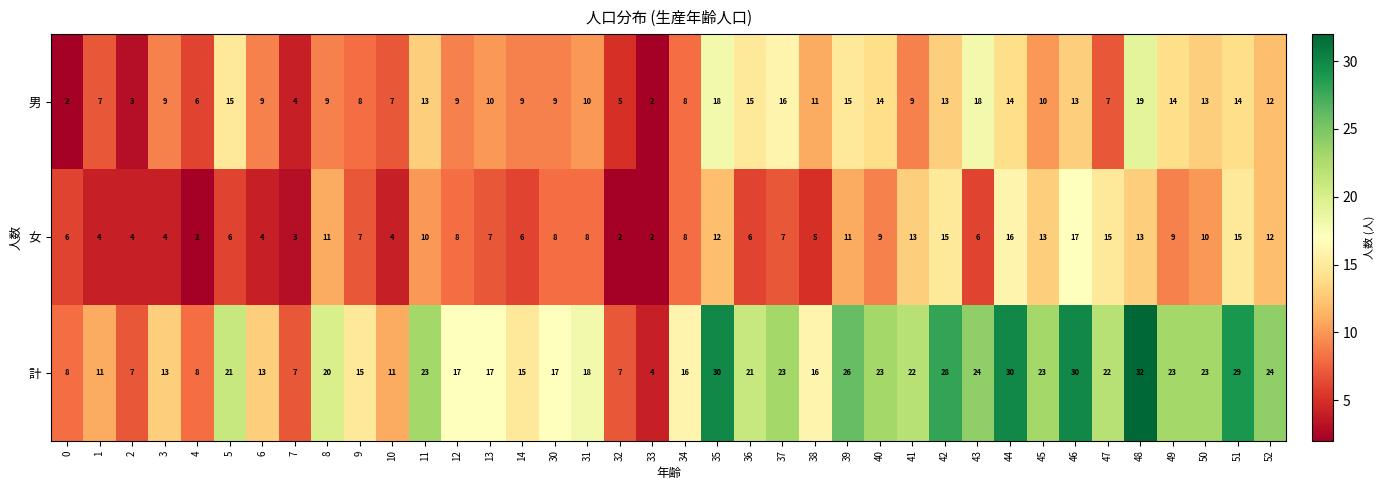

List the series in order of their peak value, highest first.

計, 男, 女